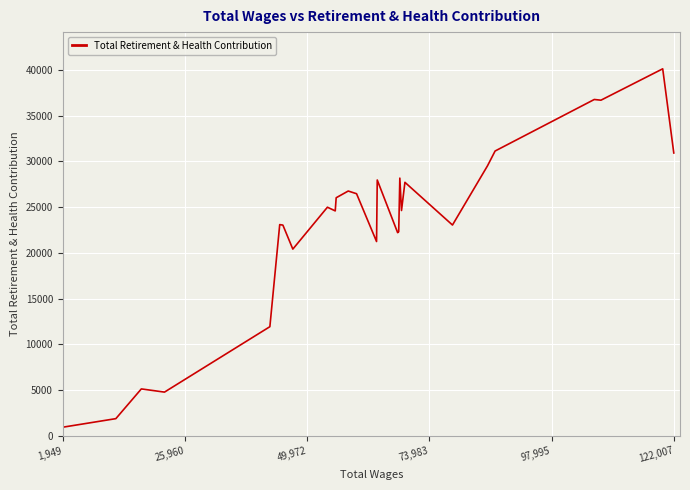

What is the smallest value displayed?

952